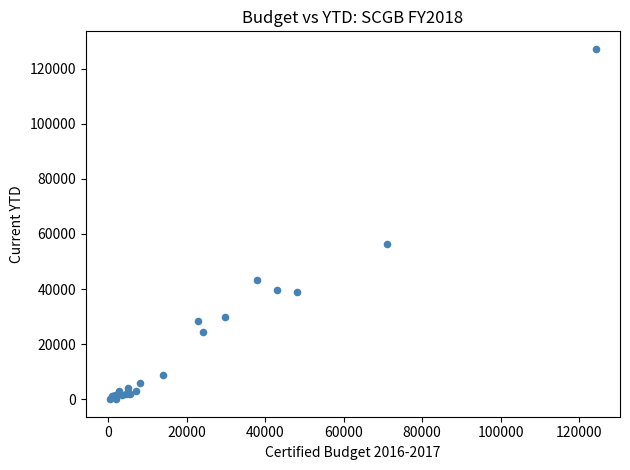

What Y value in the scatter plot is closest to 63611?

56388.4